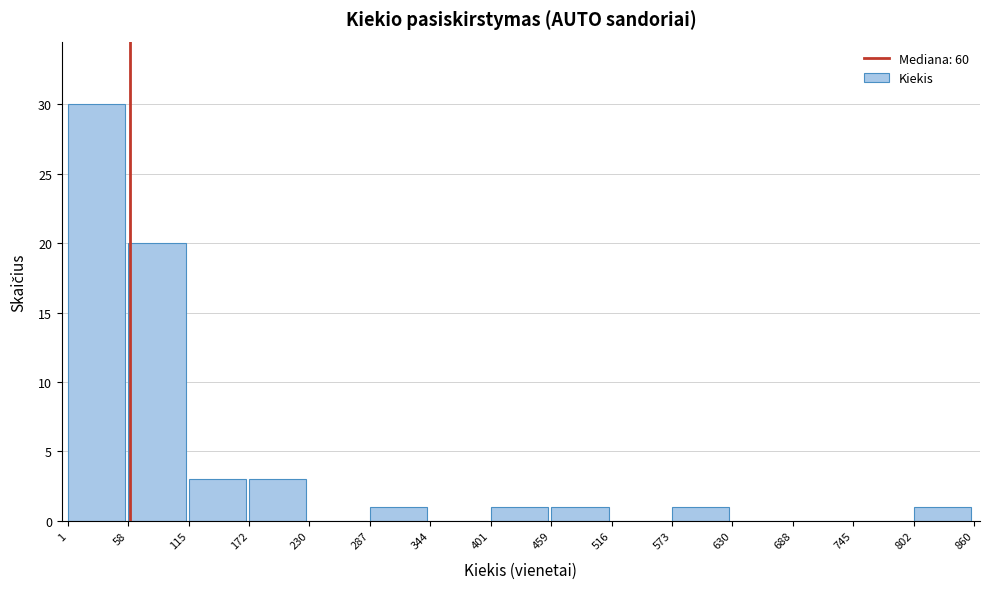

How tall is the bar that spans 115 to 172 on the x-axis? The values are not printed on the chart, so give them approximately, as read against the axis.

3